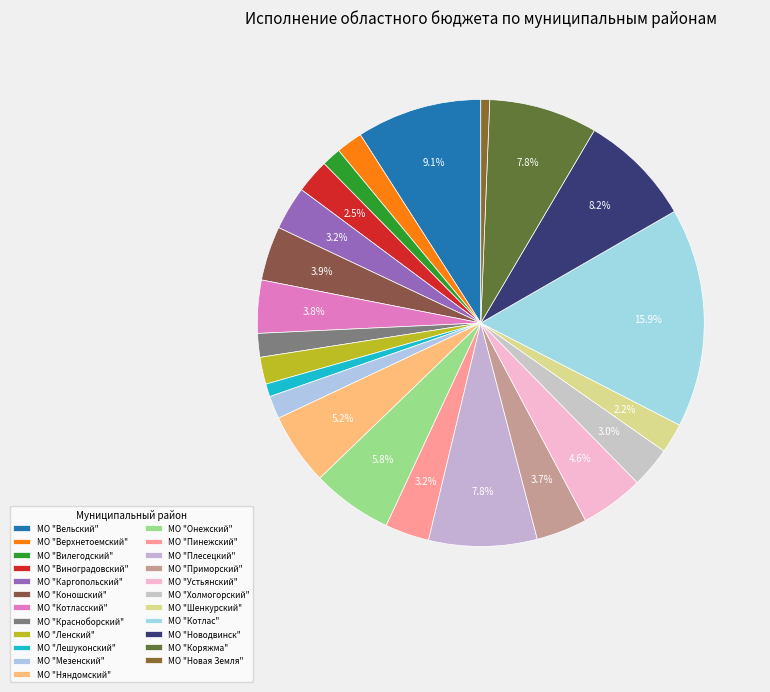

Which slice is the smallest?

МО "Новая Земля"